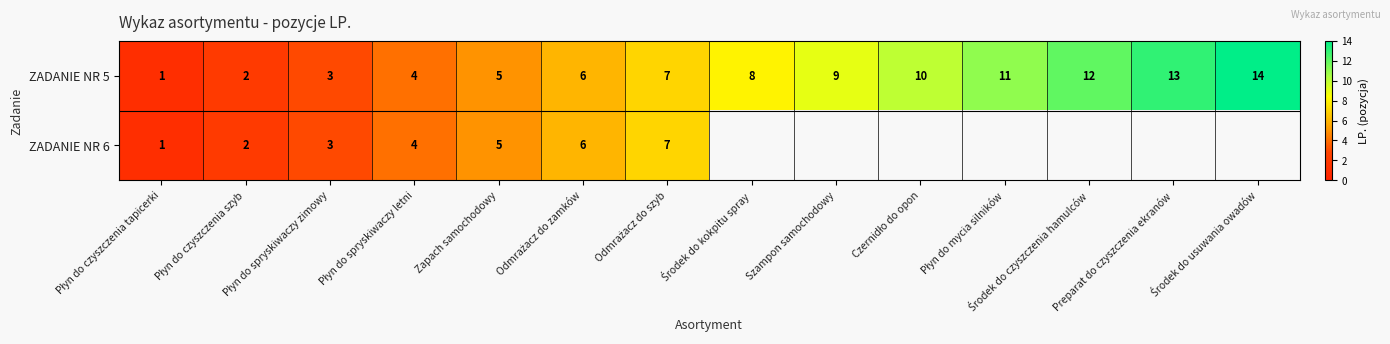

Between Odmrażacz do szyb and Płyn do spryskiwaczy letni, which is larger?

Odmrażacz do szyb